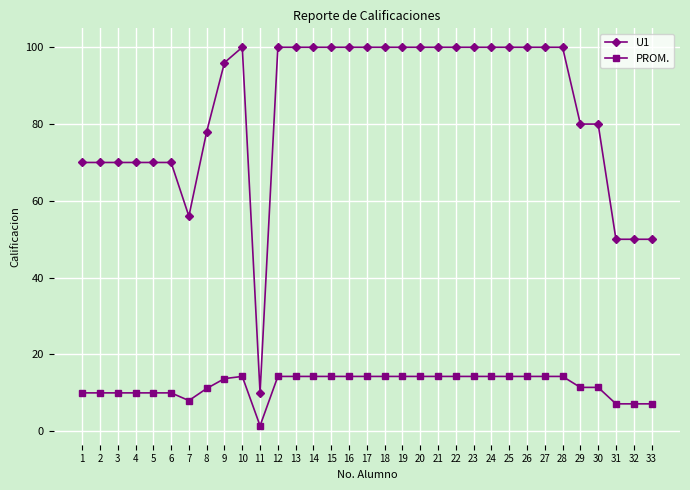

What is the approximate value of PROM. at 6?

10.0